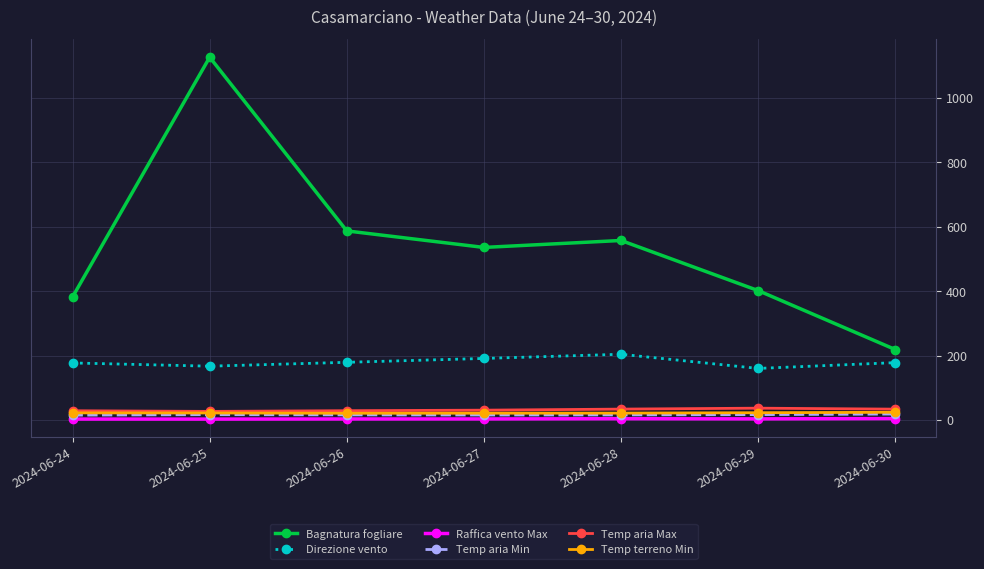

The Raffica vento Max series shows 3.1 at 2024-06-26. True or false?

True